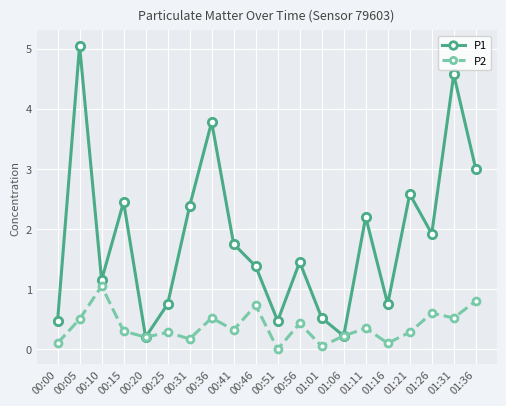

How many positive values does the P2 series have?

19